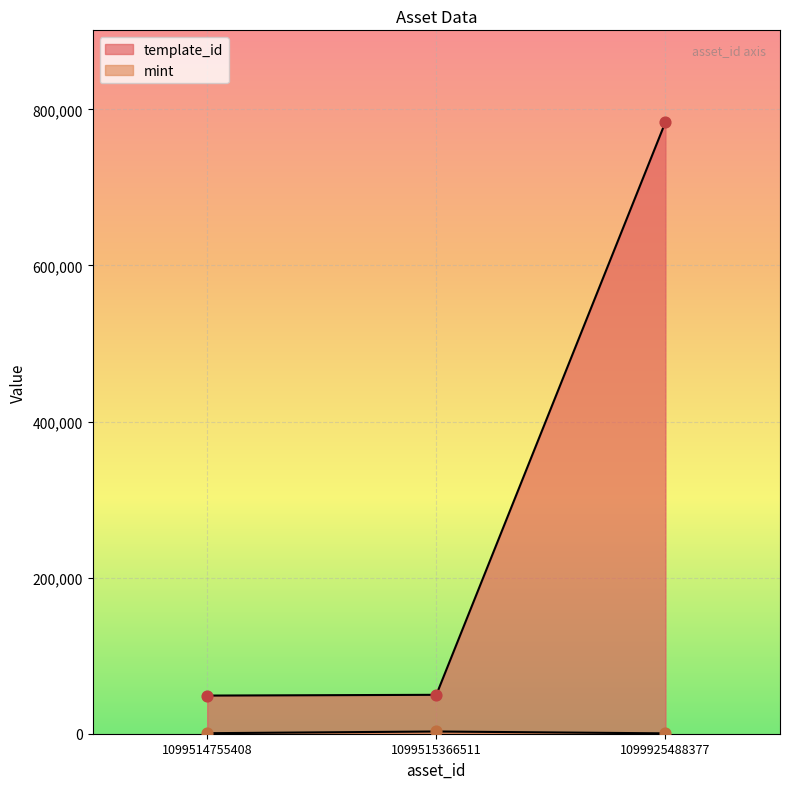

Is the value of template_id at 1099925488377 greater than the value of mint at 1099925488377?

Yes